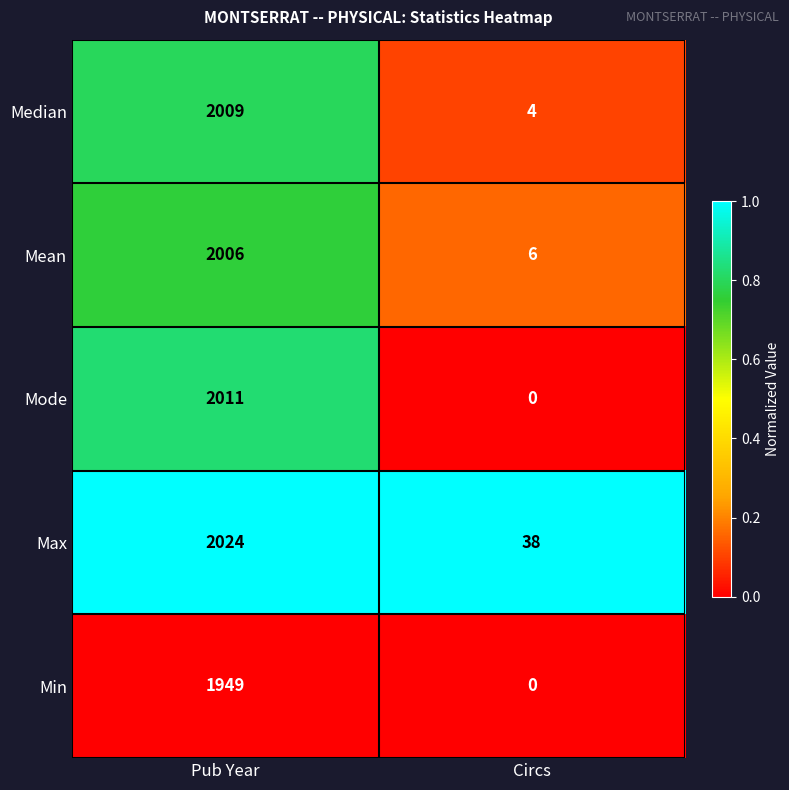

Reading right to left, transcribe all the data shown in this chart.

Median: Circs=4	Pub Year=2009
Mean: Circs=6	Pub Year=2006
Mode: Circs=0	Pub Year=2011
Max: Circs=38	Pub Year=2024
Min: Circs=0	Pub Year=1949